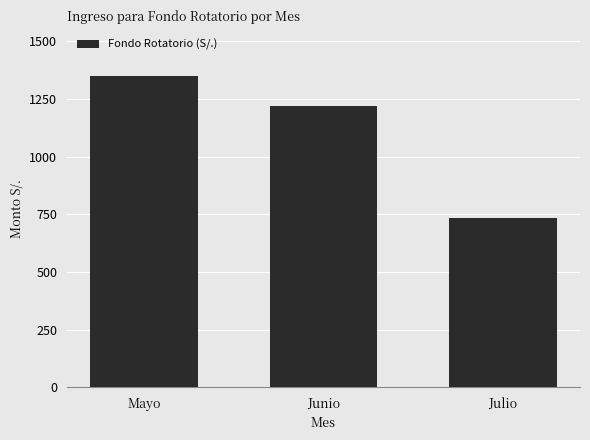

What is the change in value from Mayo to Julio?

-615.7